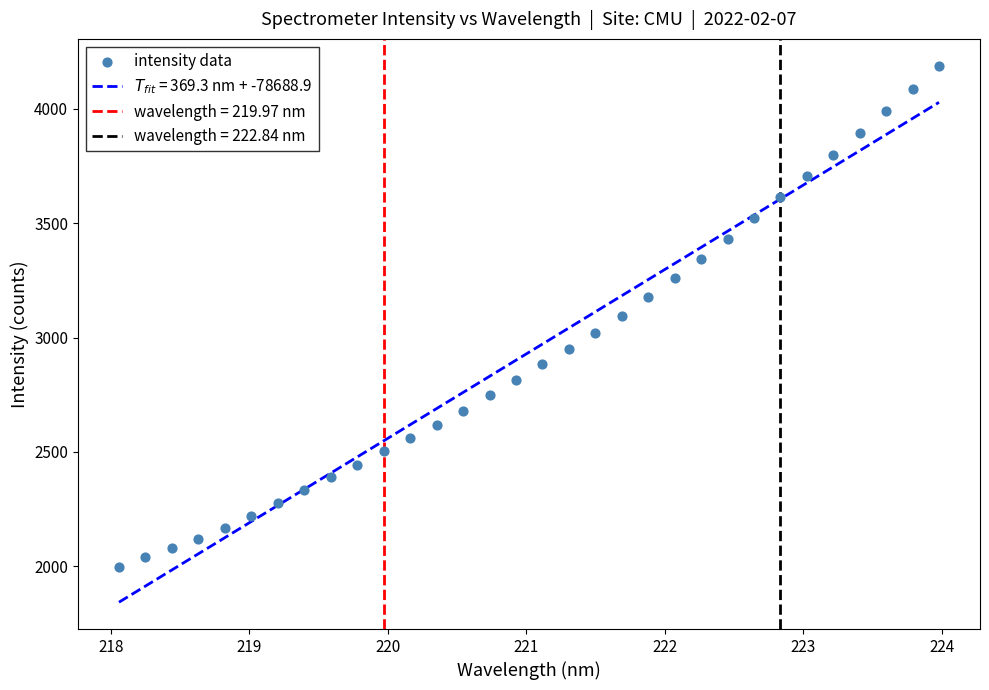

What is the range of Y values (max minus min)?

2194.9